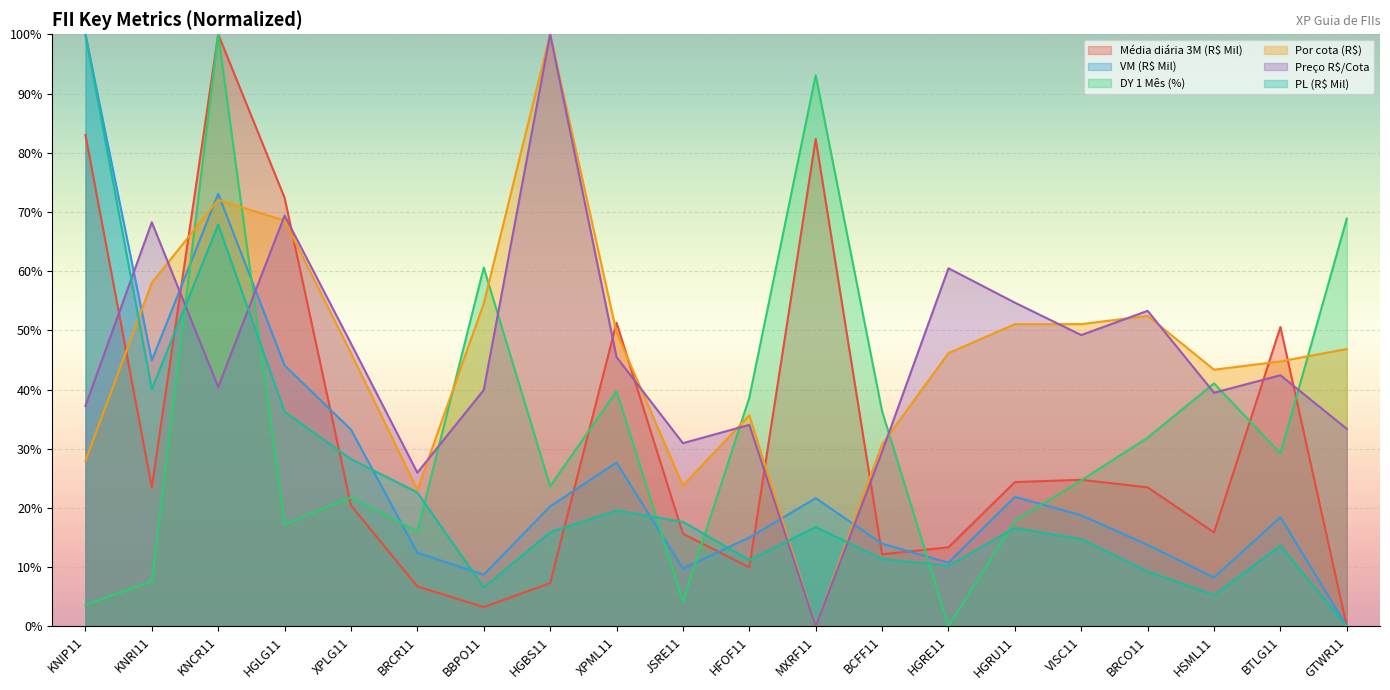

At which category does DY 1 Mês (%) reach its first local peak?

KNCR11